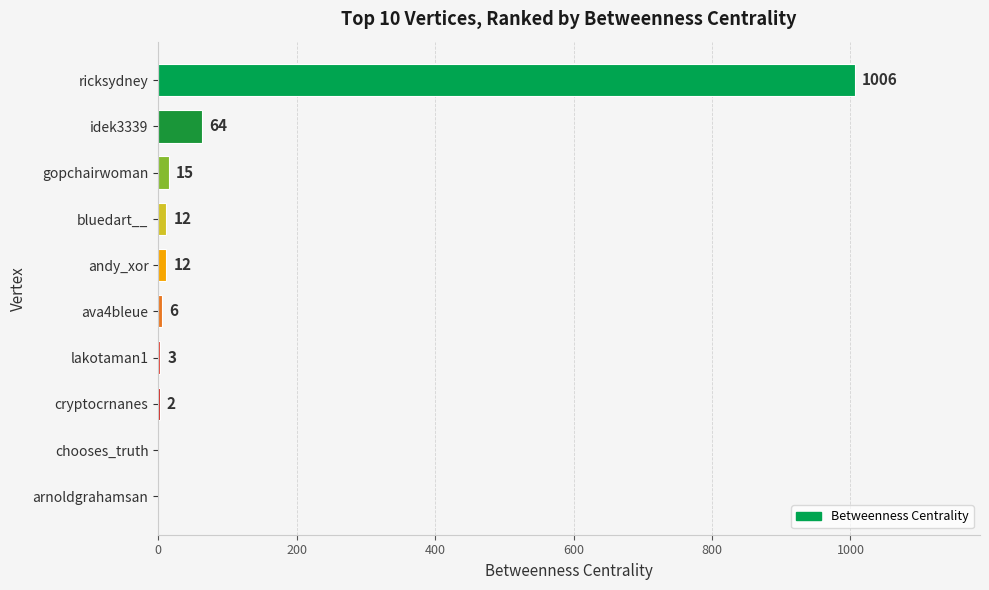

Reading top to bottom, extract all data points from this chart.

ricksydney=1006	idek3339=64	gopchairwoman=15	bluedart__=12	andy_xor=12	ava4bleue=6	lakotaman1=3	cryptocrnanes=2	chooses_truth=0	arnoldgrahamsan=0